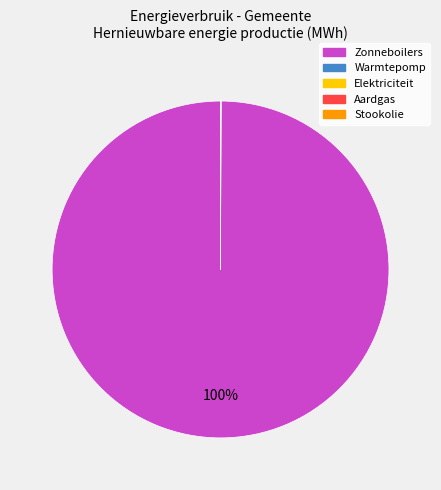

To the nearest percent, what is the average slice percentage?

20%